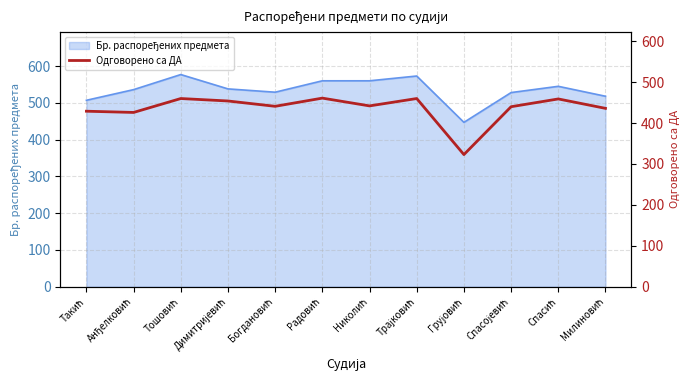

How many data points are less than 442?

6